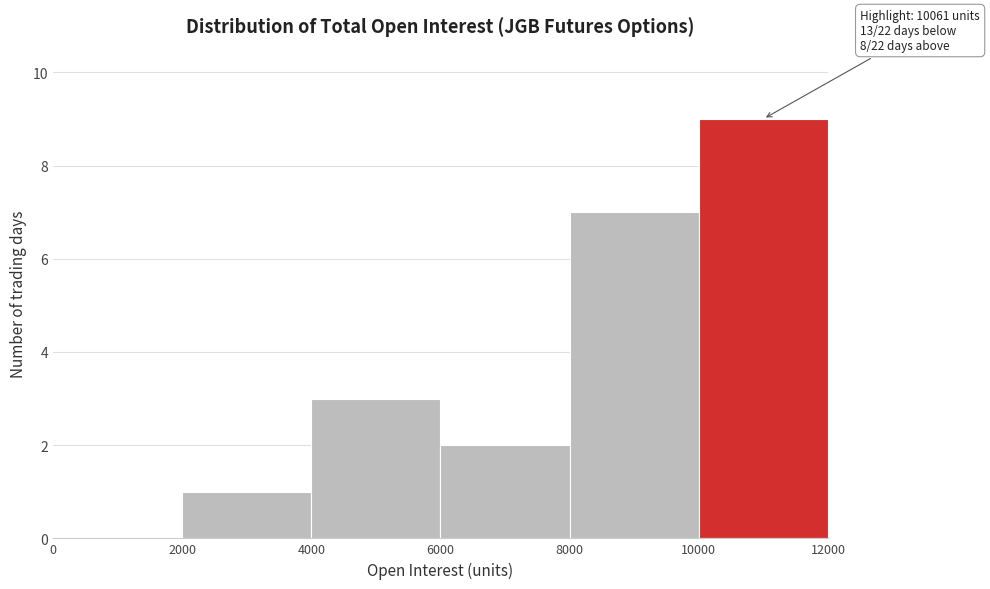

Over which range of the x-axis is the bar tallest?

10000 to 12000